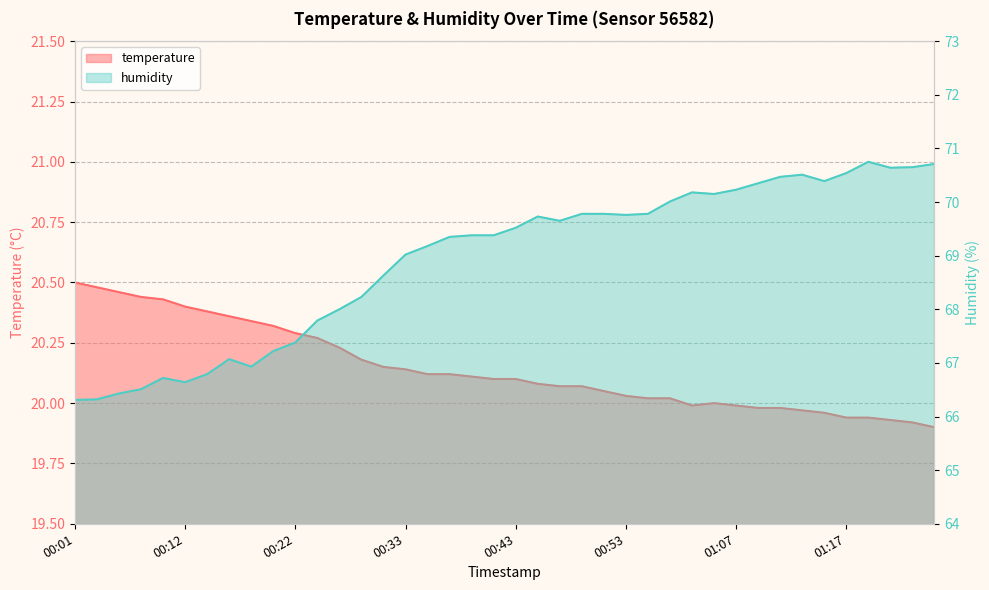

At how many categories does at least one series exceed 30?

40